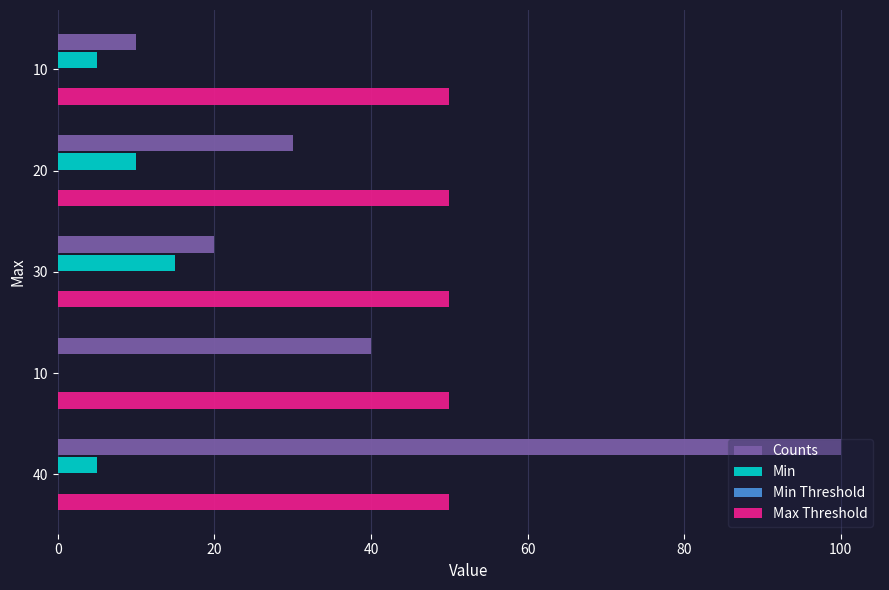

Which label corresponds to the largest value in the chart?

40